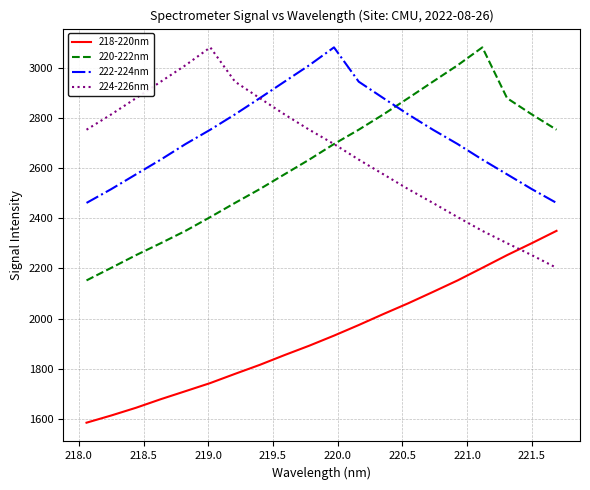

How many series are shown in this chart?

4